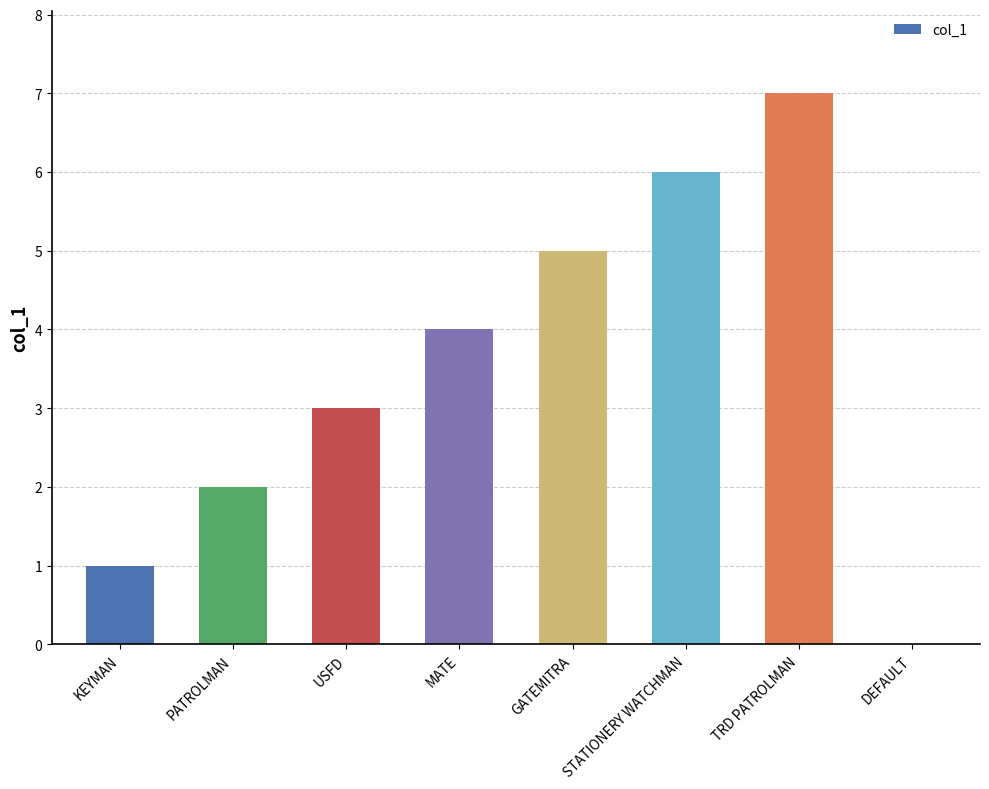

Does the chart contain stacked bars?

No